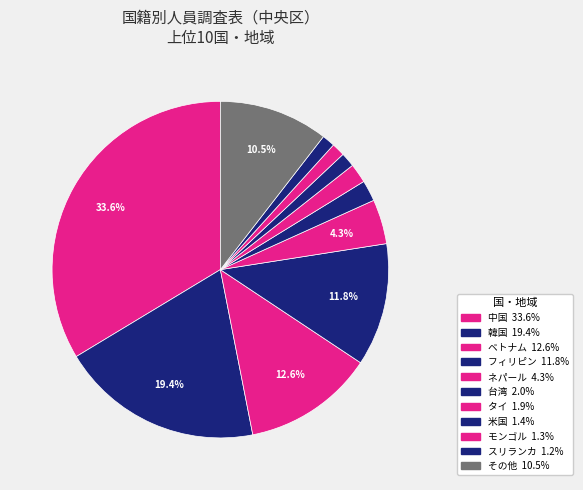

How many segments does this pie chart have?

11